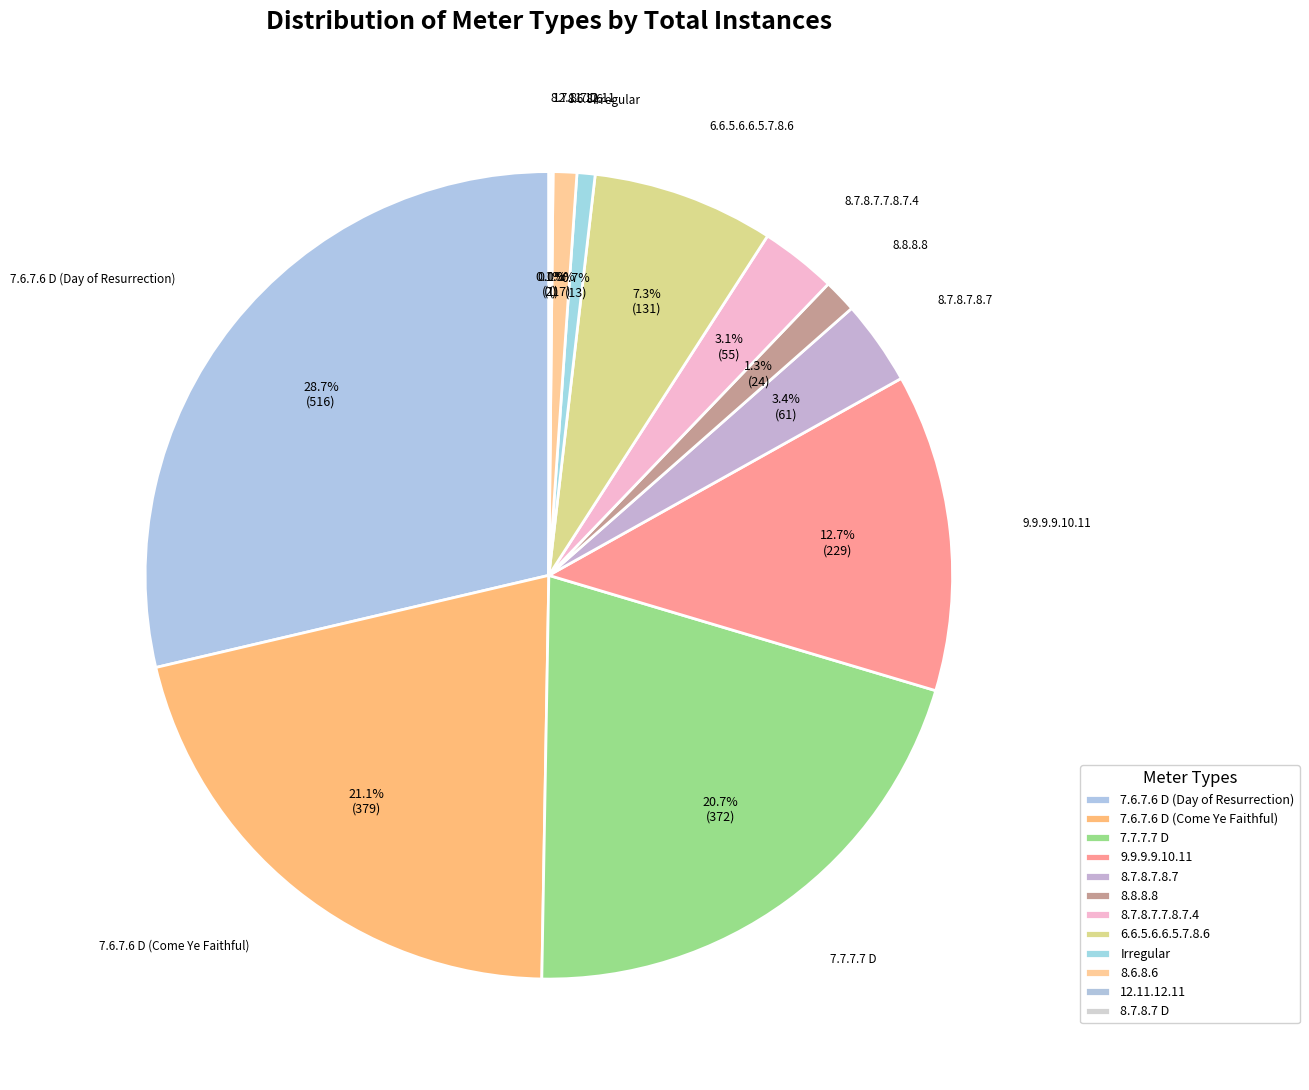

To the nearest percent, what percentage of the pie is 8.8.8.8?

1%